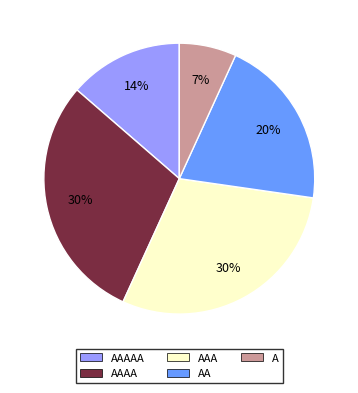

To the nearest percent, what is the average slice percentage?

20%